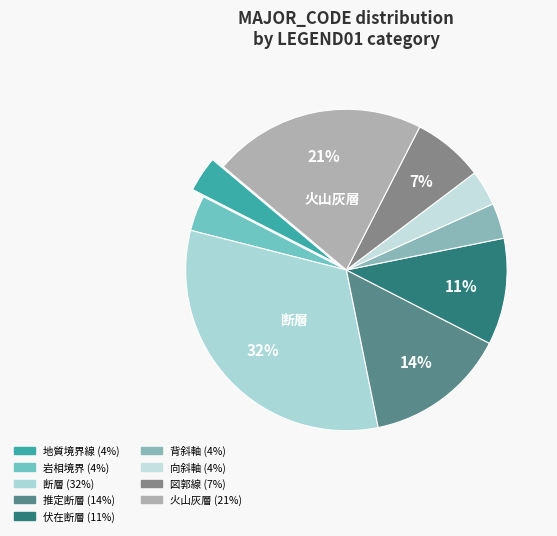

How many slices are in this pie chart?

9